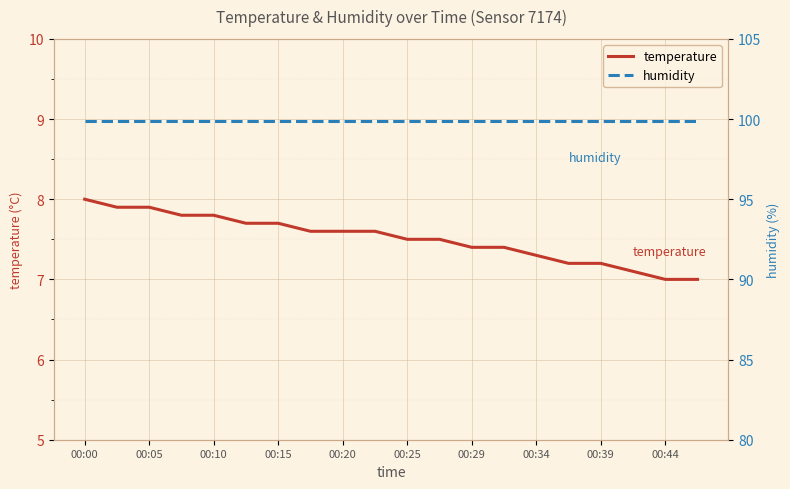

Reading left to right, extract all data points from this chart.

temperature: 8.0	7.9	7.9	7.8	7.8	7.7	7.7	7.6	7.6	7.6	7.5	7.5	7.4	7.4	7.3	7.2	7.2	7.1	7.0	7.0
humidity: 99.9	99.9	99.9	99.9	99.9	99.9	99.9	99.9	99.9	99.9	99.9	99.9	99.9	99.9	99.9	99.9	99.9	99.9	99.9	99.9